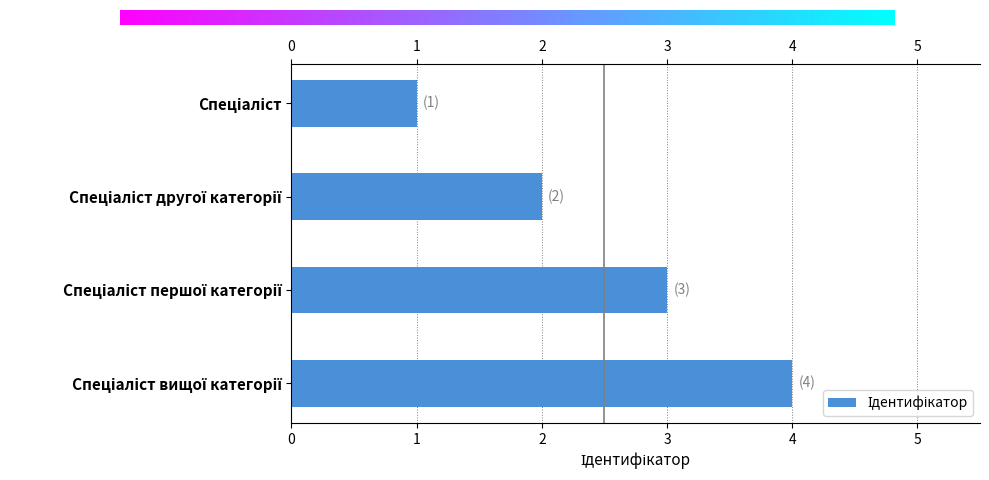

How many values exceed 3?

1